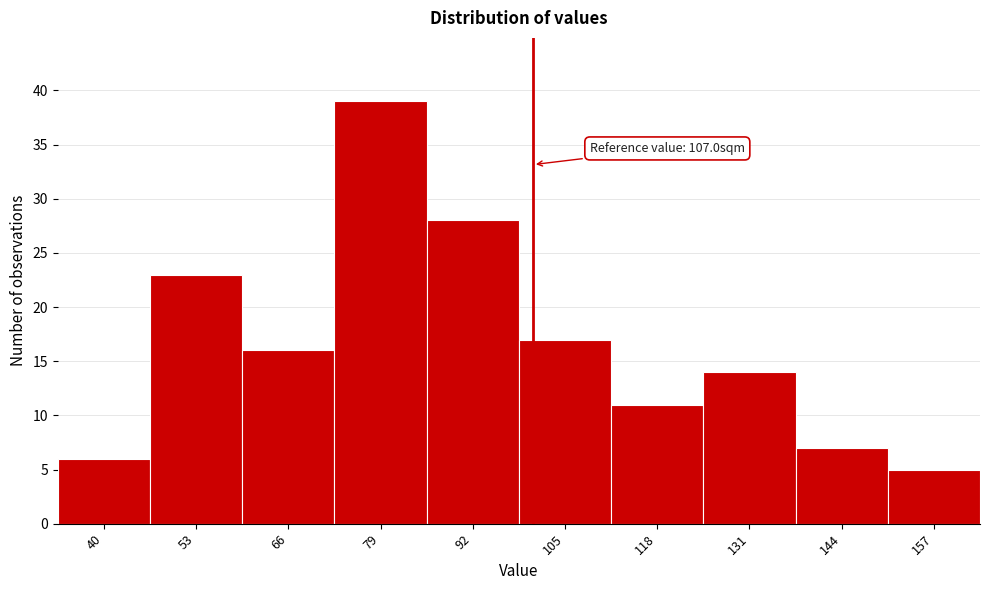

Reading left to right, what are all the values shown in this chart?

6	23	16	39	28	17	11	14	7	5